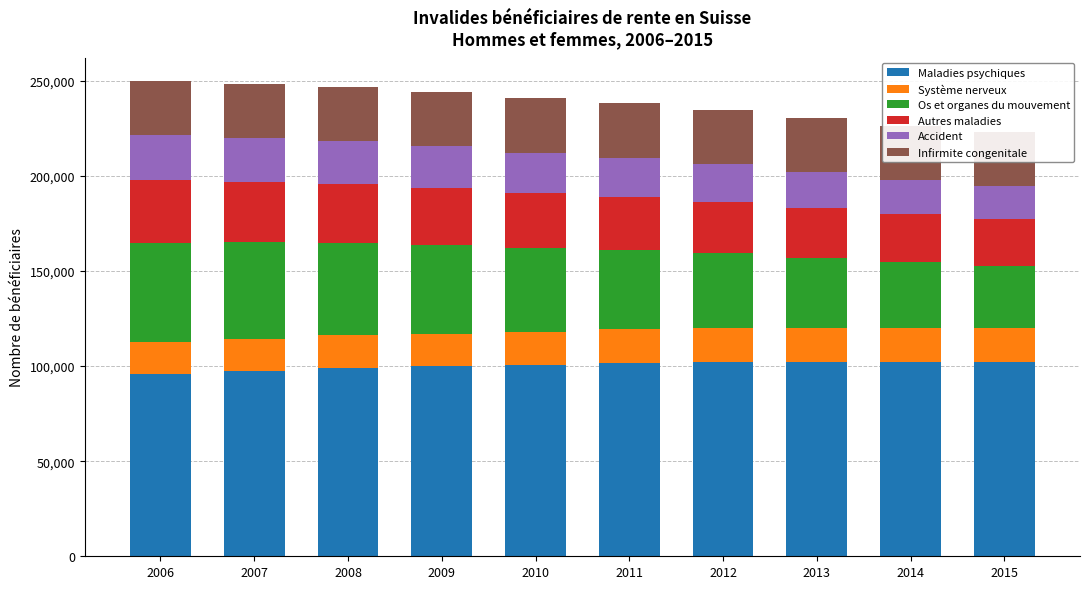

What is the difference between the maximum and minimum values in the Maladies psychiques series?

6657